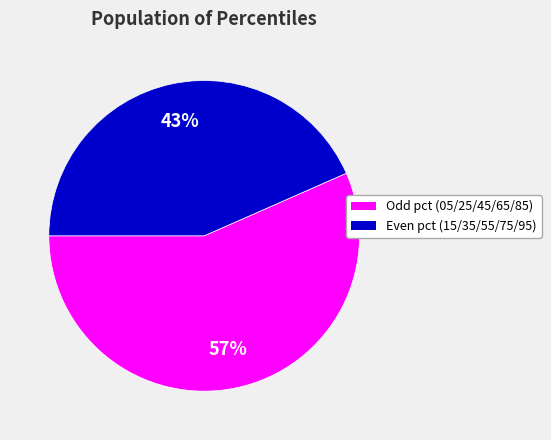

To the nearest percent, what is the average slice percentage?

50%